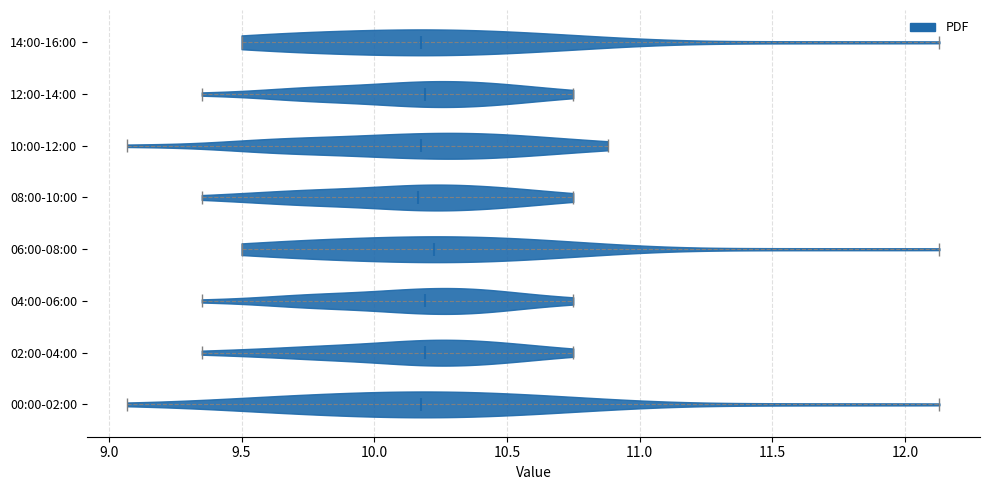

Reading bottom to top, read every violin against the x-axis: where its median line is, and the lowest and highest points it reaches. The values are not printed on the chart, so give them approximately, as read against the axis.

00:00-02:00: median line 10.20, lowest point 9.05, highest point 12.15
02:00-04:00: median line 10.20, lowest point 9.35, highest point 10.75
04:00-06:00: median line 10.20, lowest point 9.35, highest point 10.75
06:00-08:00: median line 10.25, lowest point 9.50, highest point 12.15
08:00-10:00: median line 10.15, lowest point 9.35, highest point 10.75
10:00-12:00: median line 10.20, lowest point 9.05, highest point 10.90
12:00-14:00: median line 10.20, lowest point 9.35, highest point 10.75
14:00-16:00: median line 10.20, lowest point 9.50, highest point 12.15